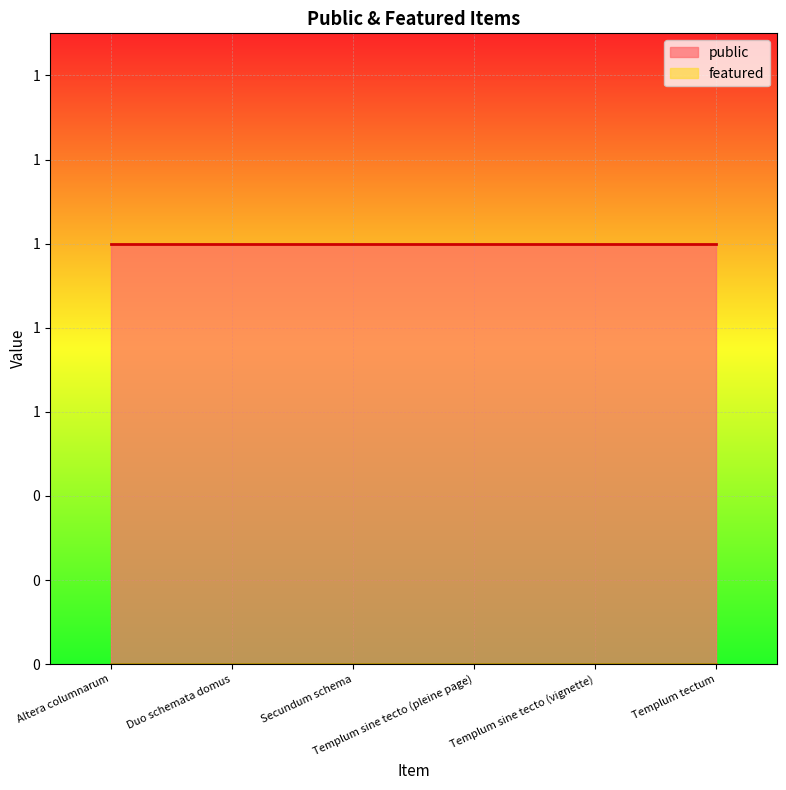

Which series has the largest range (max minus min)?

public